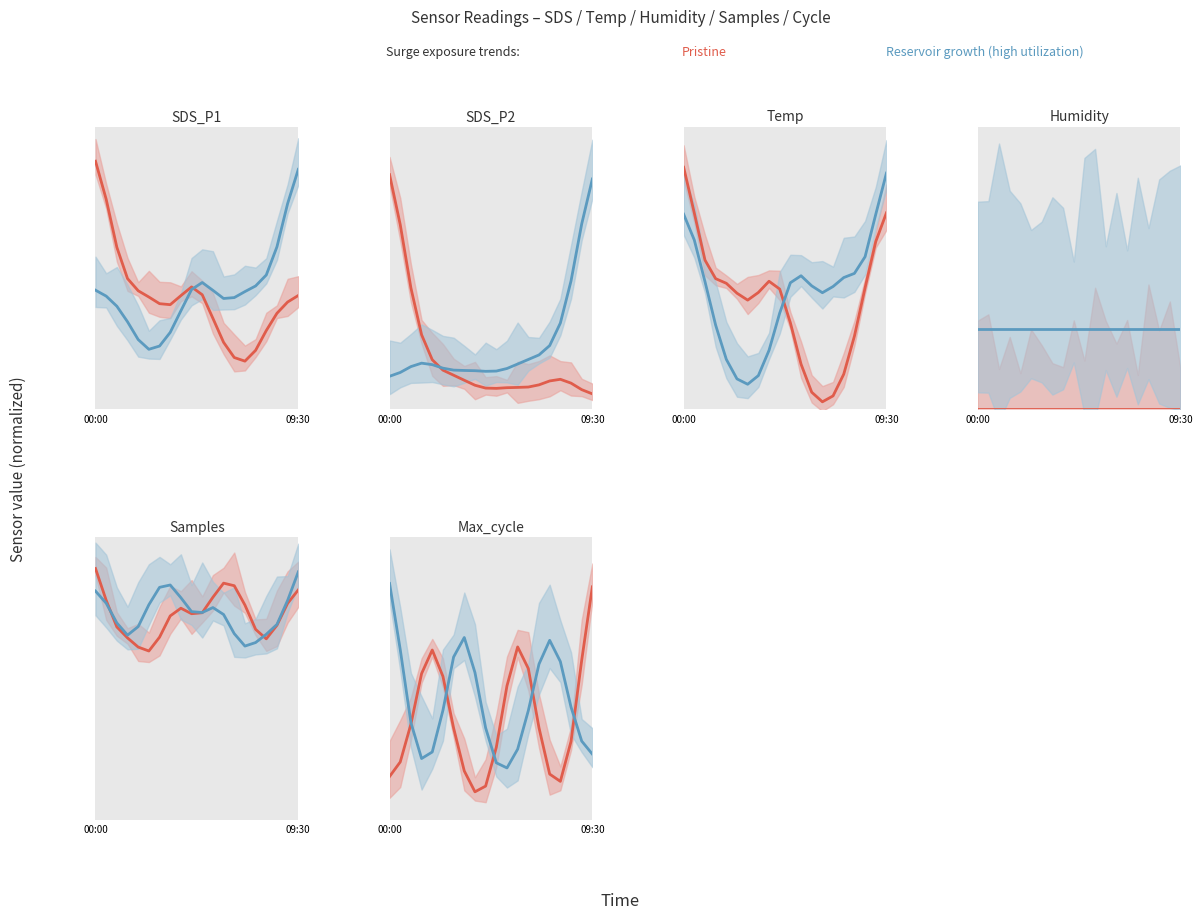

What is the greatest value displayed?

0.4